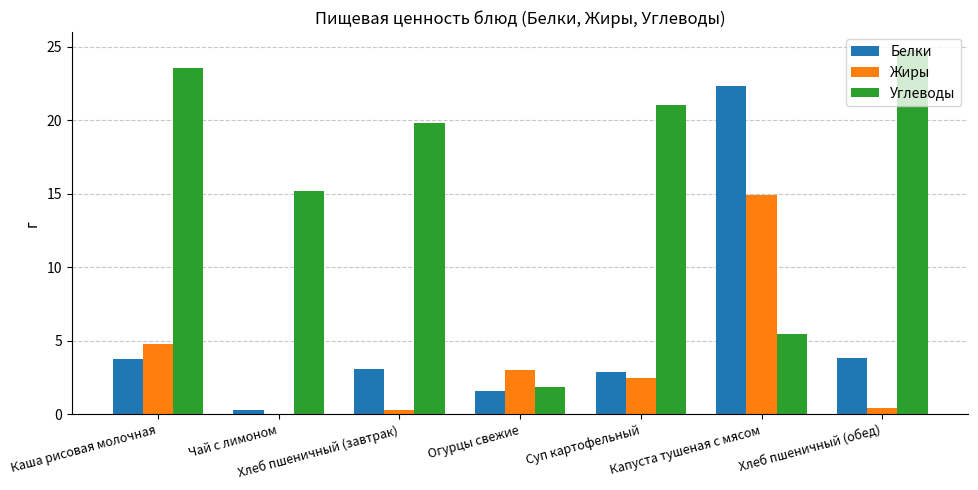

Which series has the largest range (max minus min)?

Углеводы